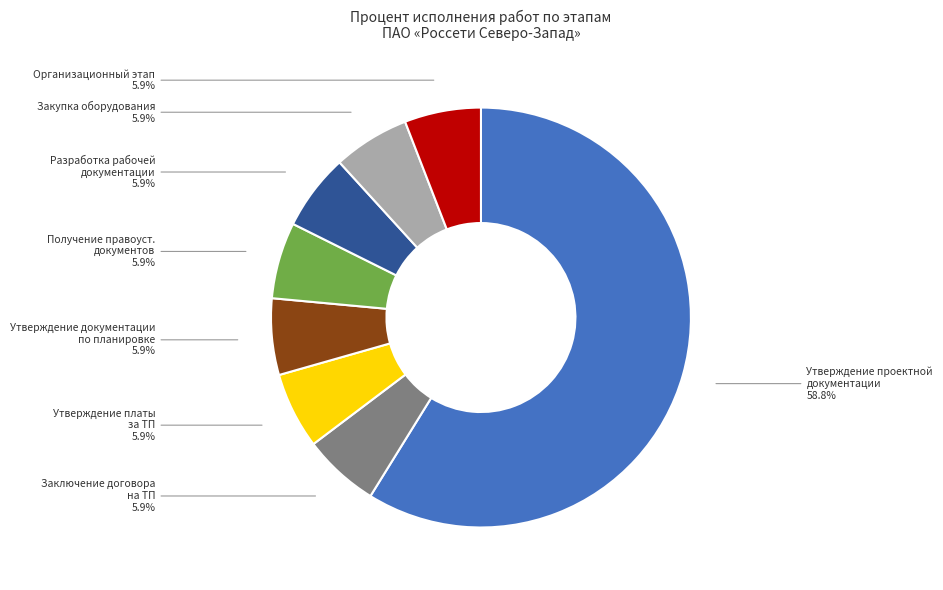

Is there any slice that represents more than half of the pie?

Yes